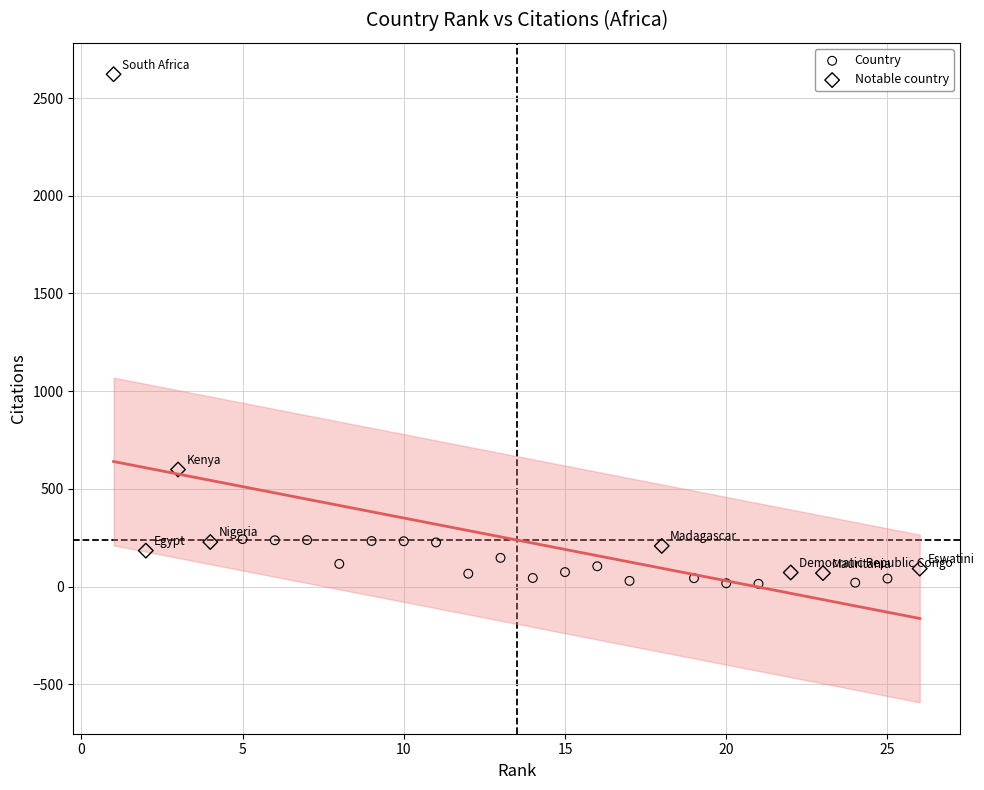

Which series has the largest Y range (max minus min)?

Notable country